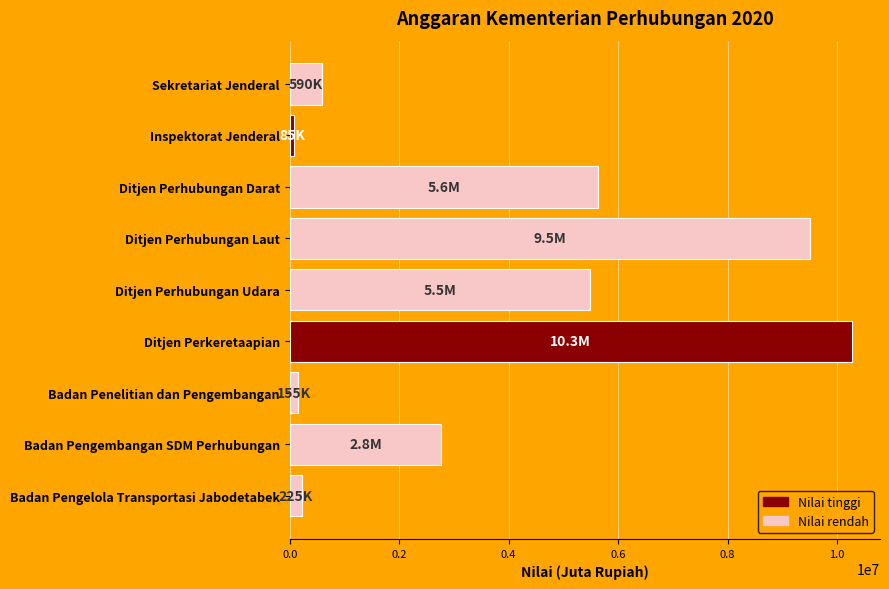

What is the label of the 6th bar from the bottom?

Ditjen Perhubungan Laut